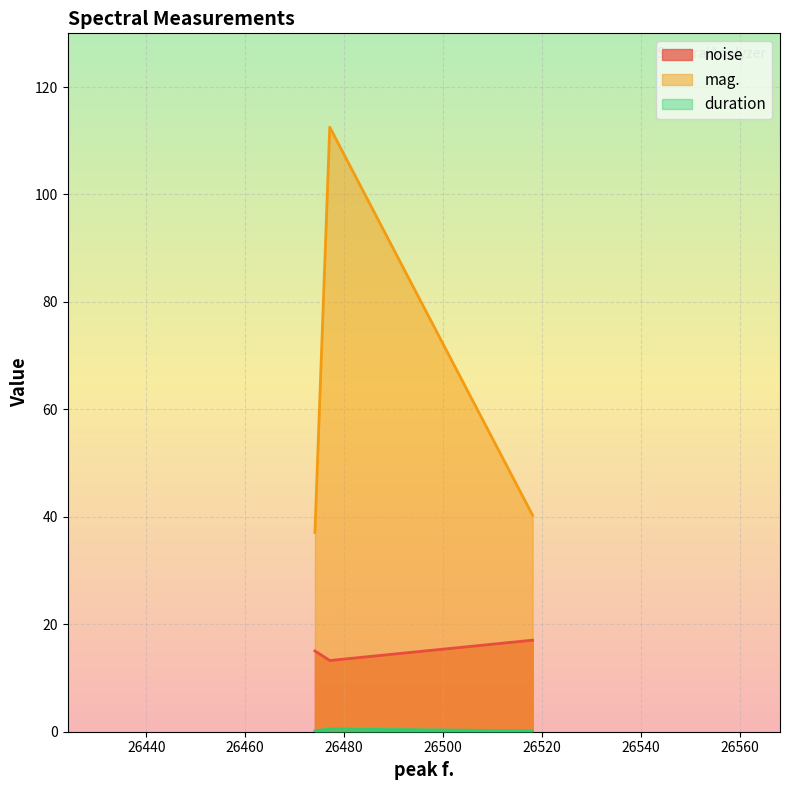

What is the difference between the maximum and minimum values in the mag. series?

75.5